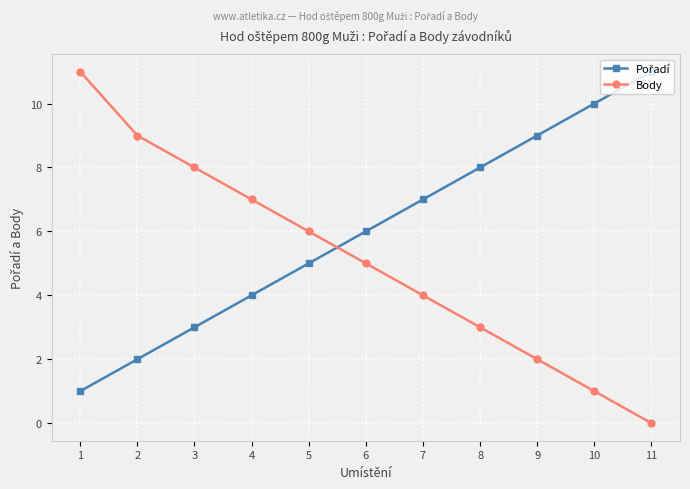

What is the difference between the maximum and minimum values in the Body series?

11